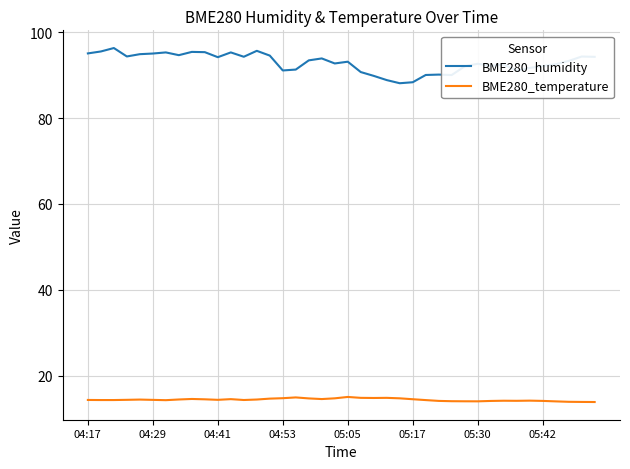

What is the minimum value shown in the chart?

13.9